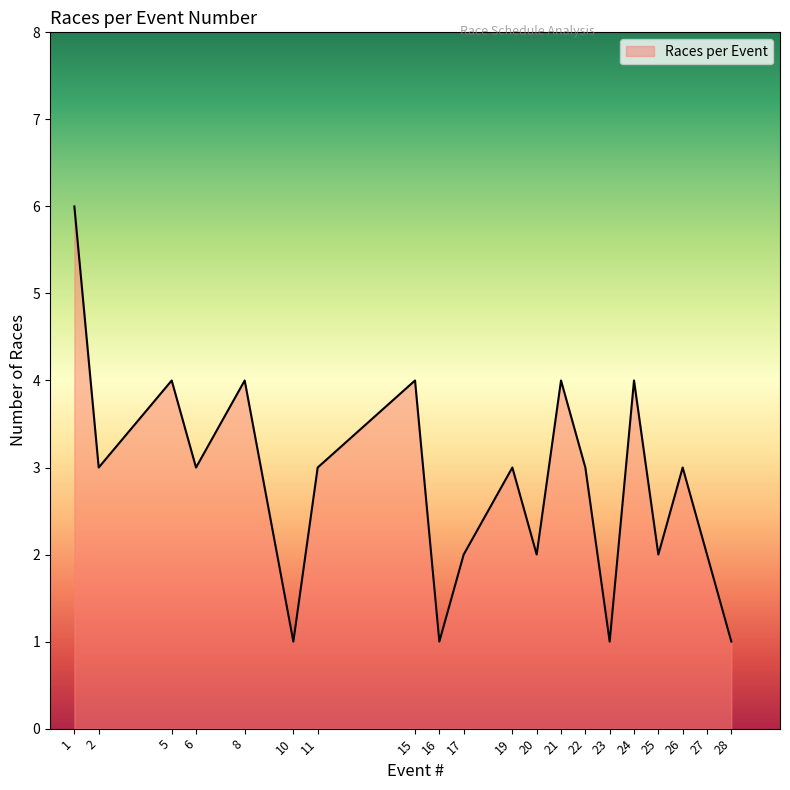

Is it true that the value at 8 is 4?

True